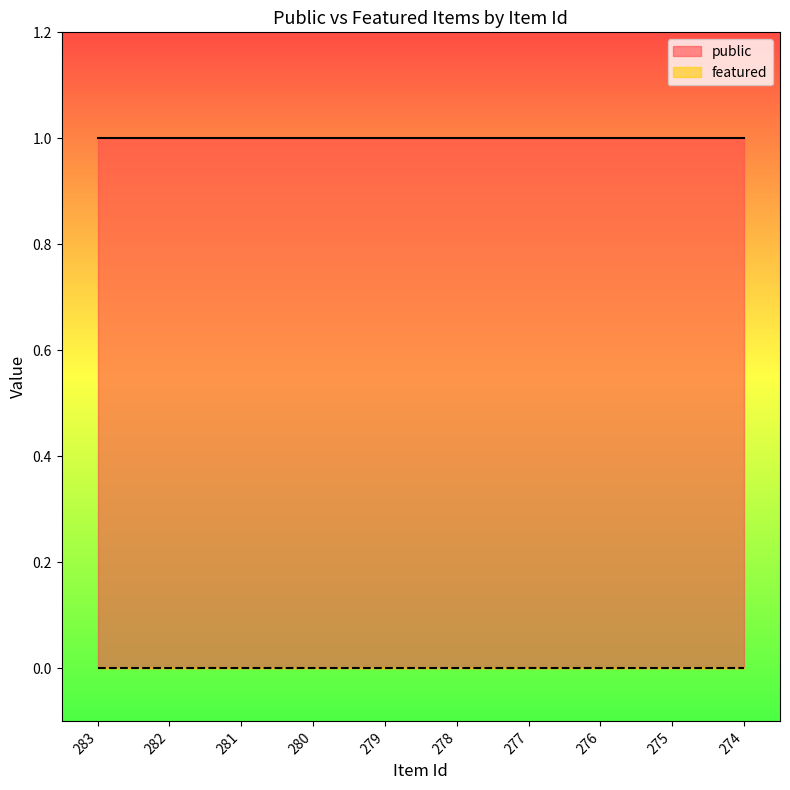

True or false: featured has more than 0 points higher than both neighbors.

False